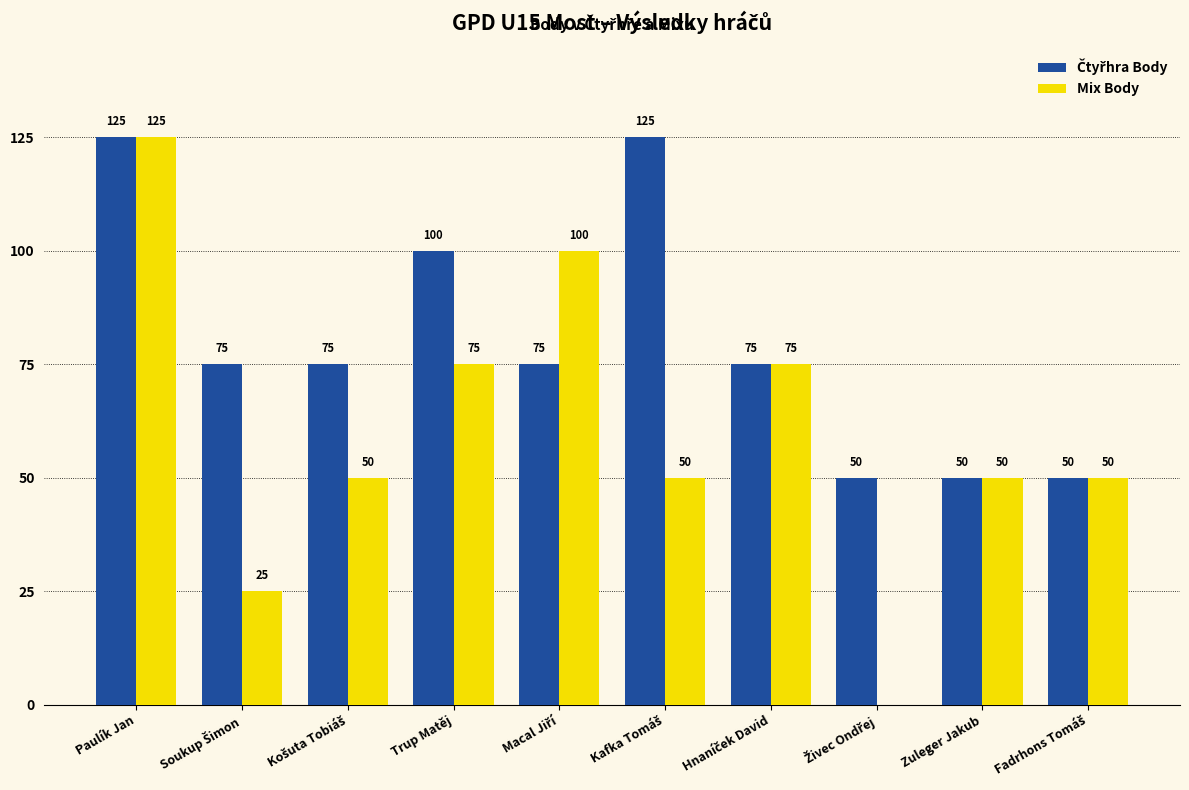

How many groups of bars are there?

10